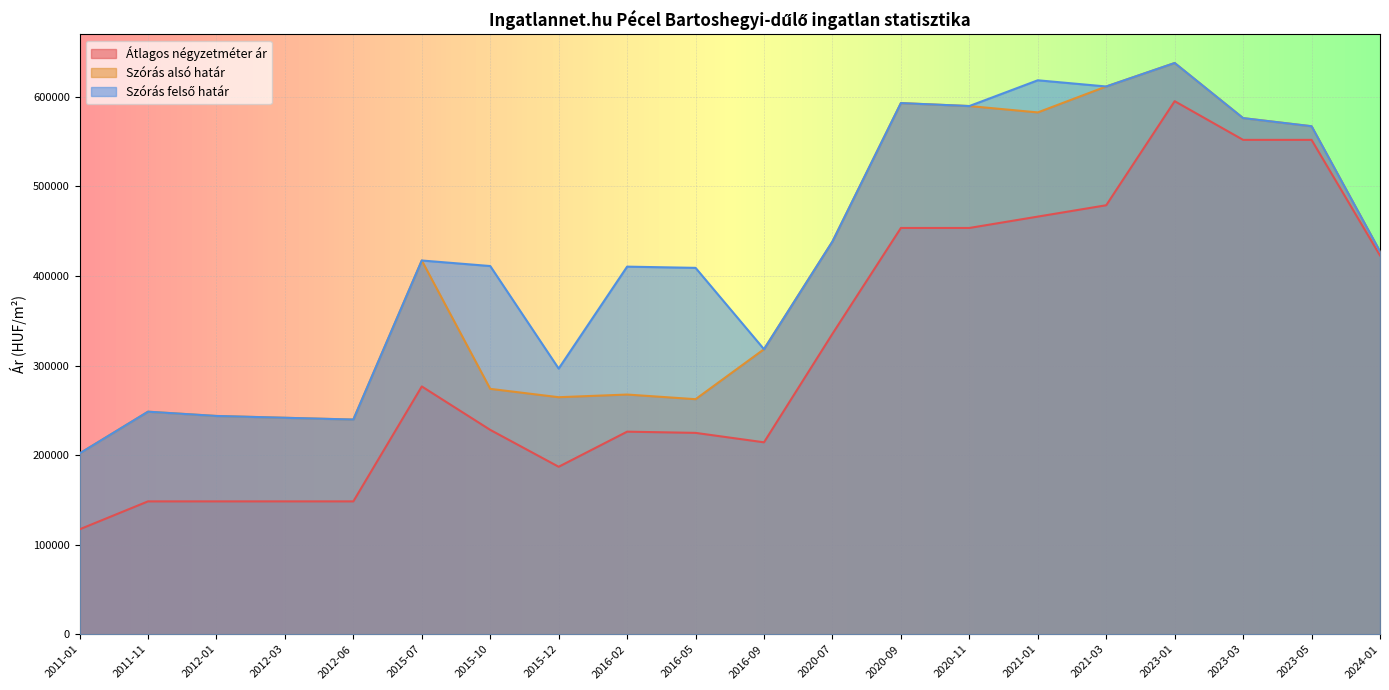

In Szórás felső határ, how many points are higher than both neighbors (excluding endpoints)?

6